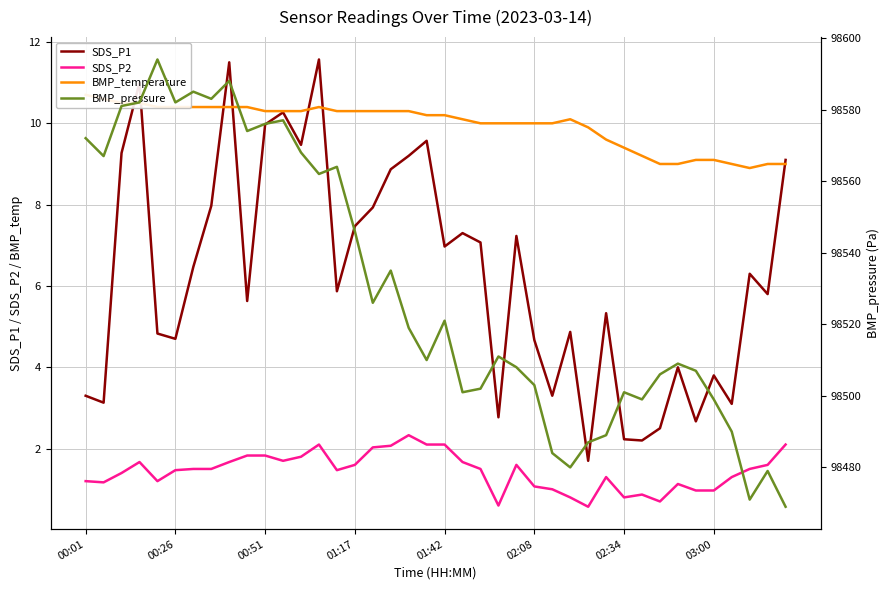

Is it true that BMP_pressure equals 55847.8 at 18?

False